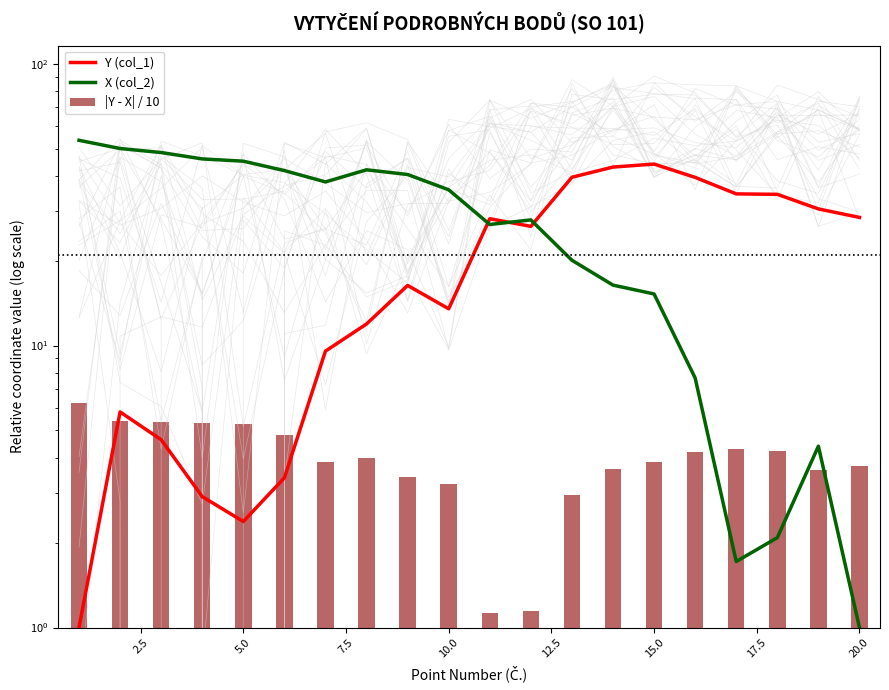

List the series in order of their overall mean, lowest first.

|Y - X| / 10, Y (col_1), X (col_2)